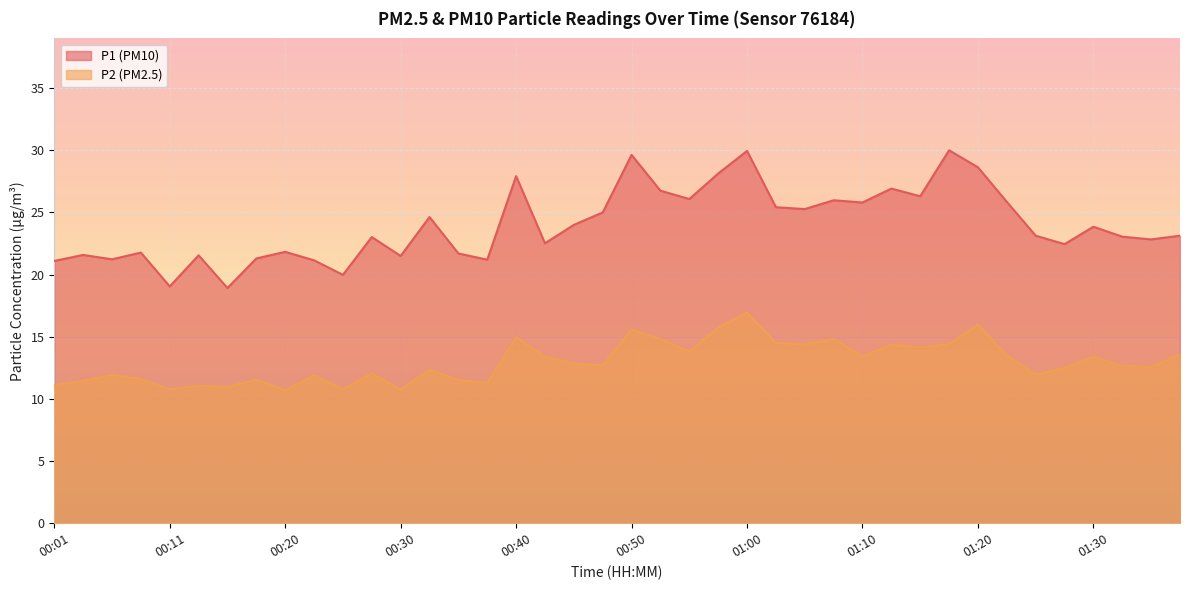

What is the total value across all series at 00:55?

39.9